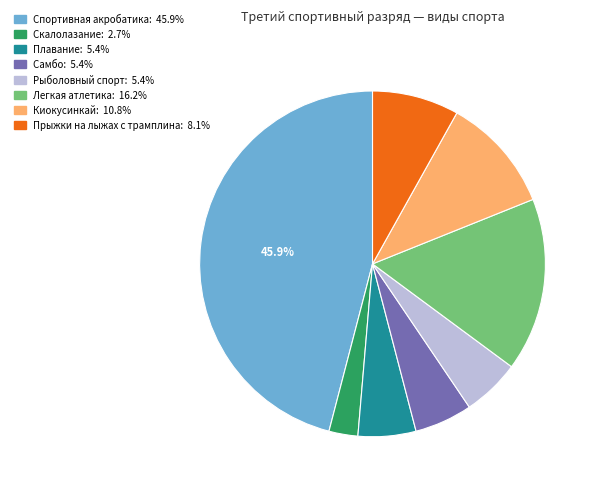

Which has a higher value, Самбо or Скалолазание?

Самбо